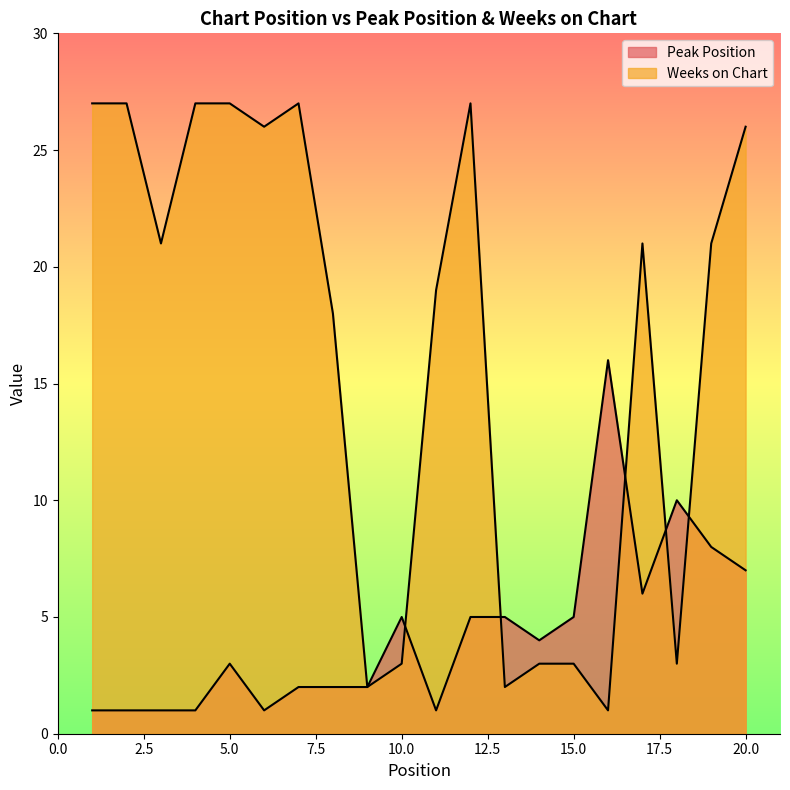

What is the value of the Peak Position point at the 13th from the left?

5